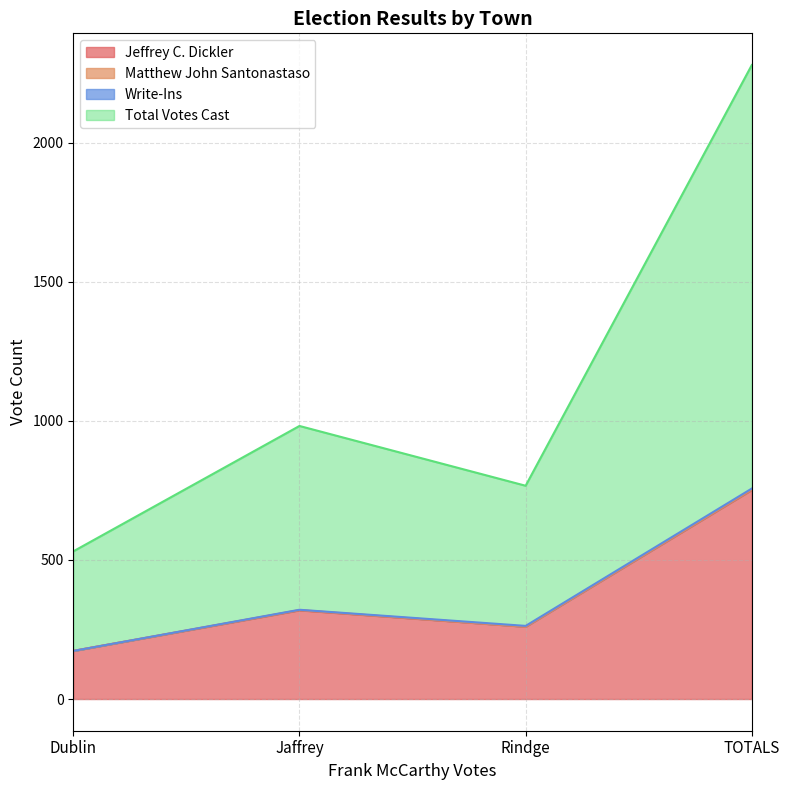

What is the difference between the highest and lowest values at Dublin?

358